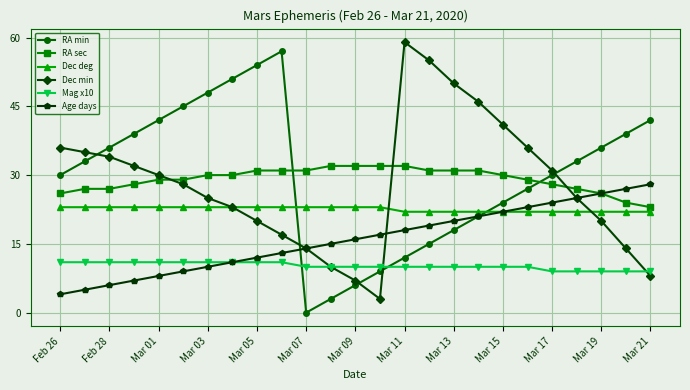

Which series has the largest total across all categories?

RA min